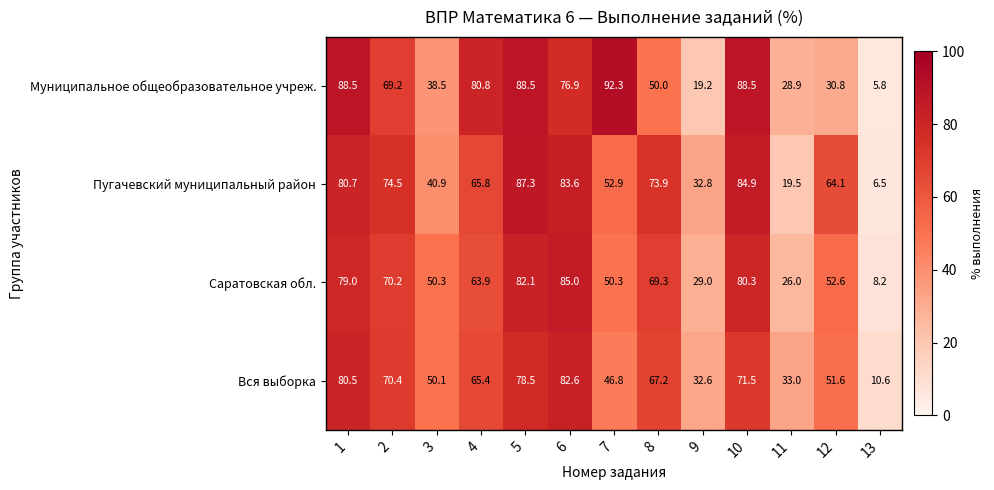

At 4, list the series in order from largest to smallest.

Муниципальное общеобразовательное учреж., Пугачевский муниципальный район, Вся выборка, Саратовская обл.